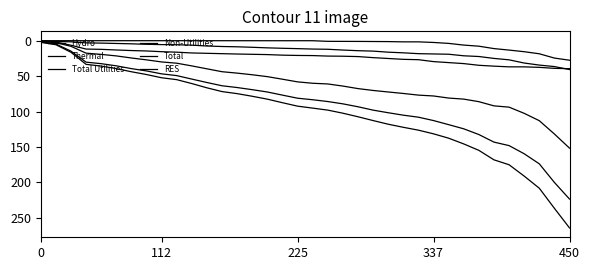

True or false: Hydro and Thermal cross at least once.

False